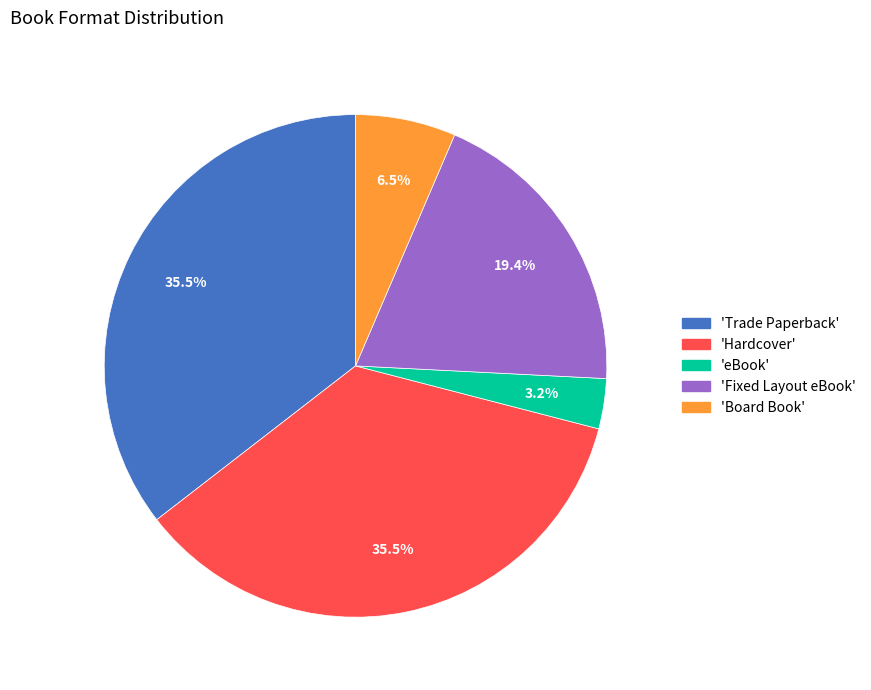

What percentage is NOT represented by 'Board Book'?

93.5%